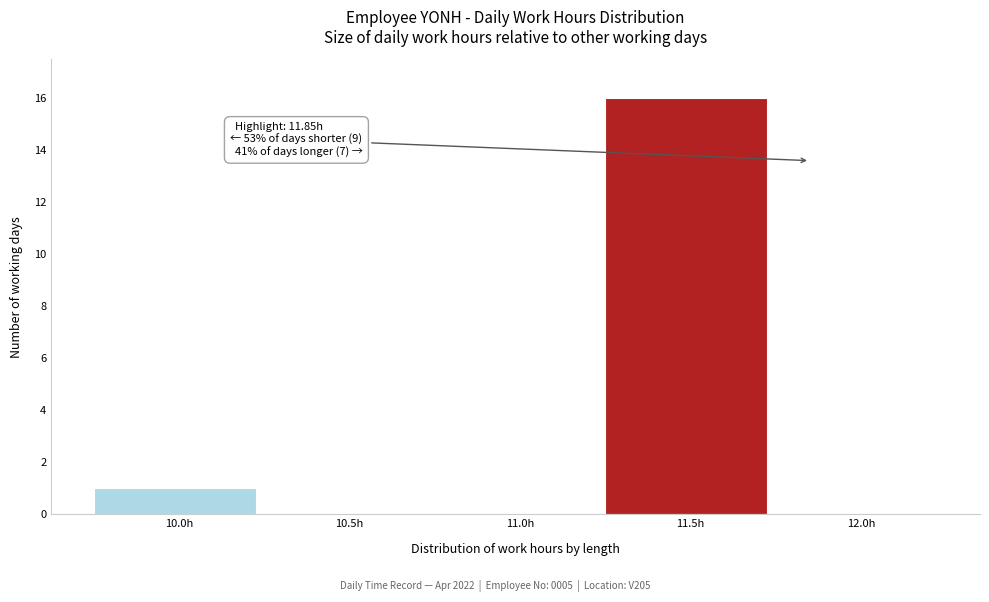

Reading left to right, what are all the values shown in this chart?

10.0h=1	10.5h=0	11.0h=0	11.5h=16	12.0h=0